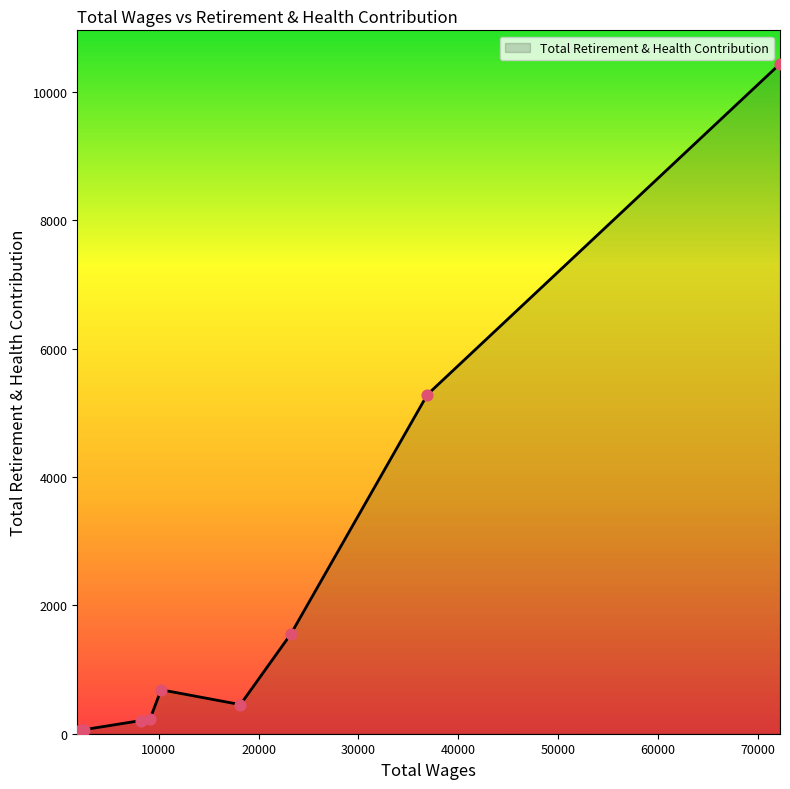

What is the greatest value displayed?

10440